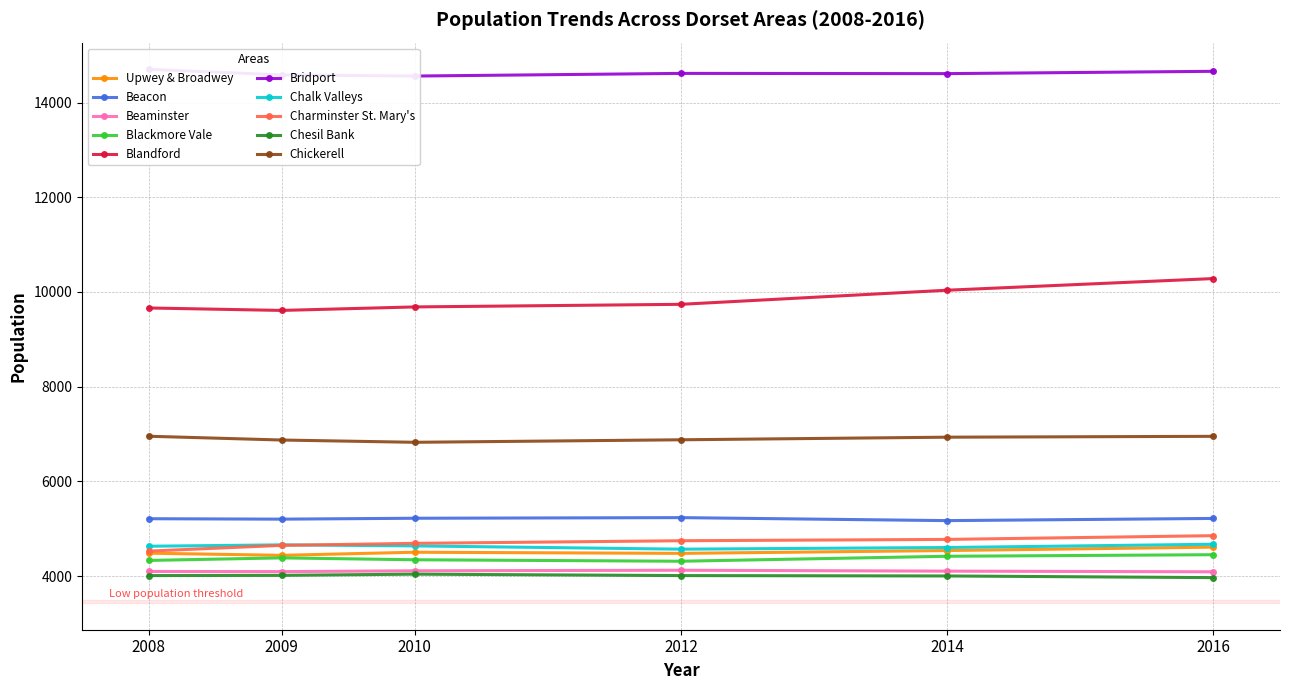

What is the average value of the Year 2010 series?

6262